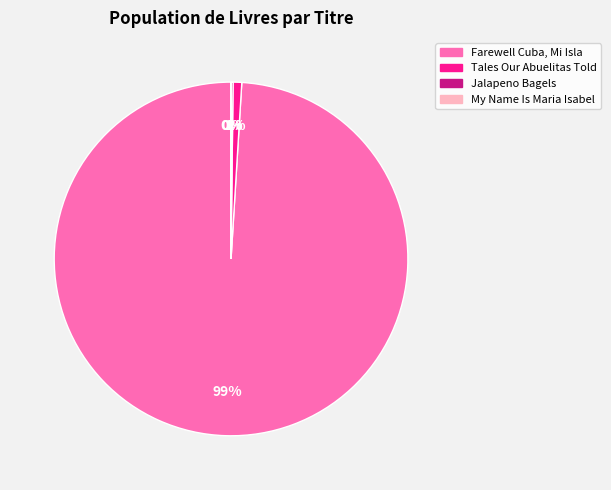

Which category has the biggest portion of the pie?

Farewell Cuba, Mi Isla